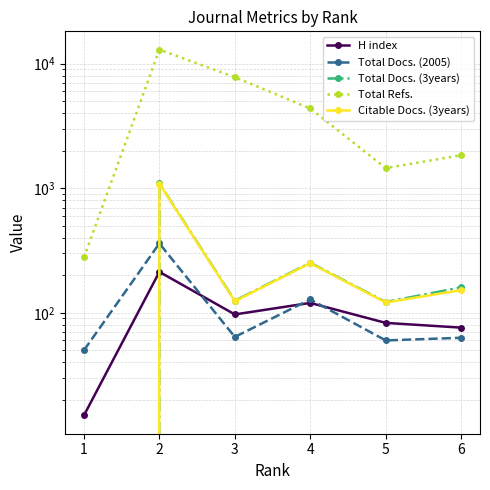

What is the difference between the highest and lowest values at 5?

1390